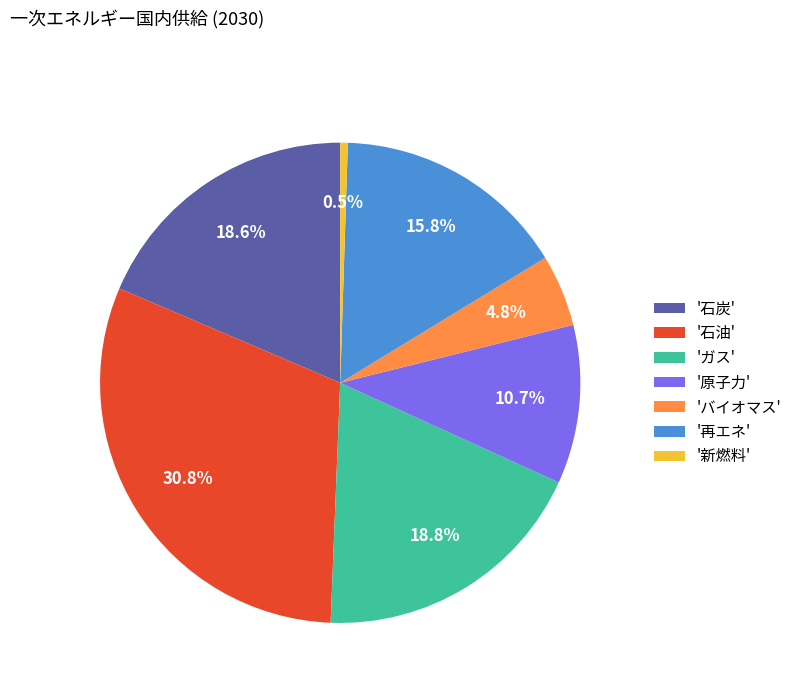

Between '石油' and 'ガス', which is larger?

'石油'